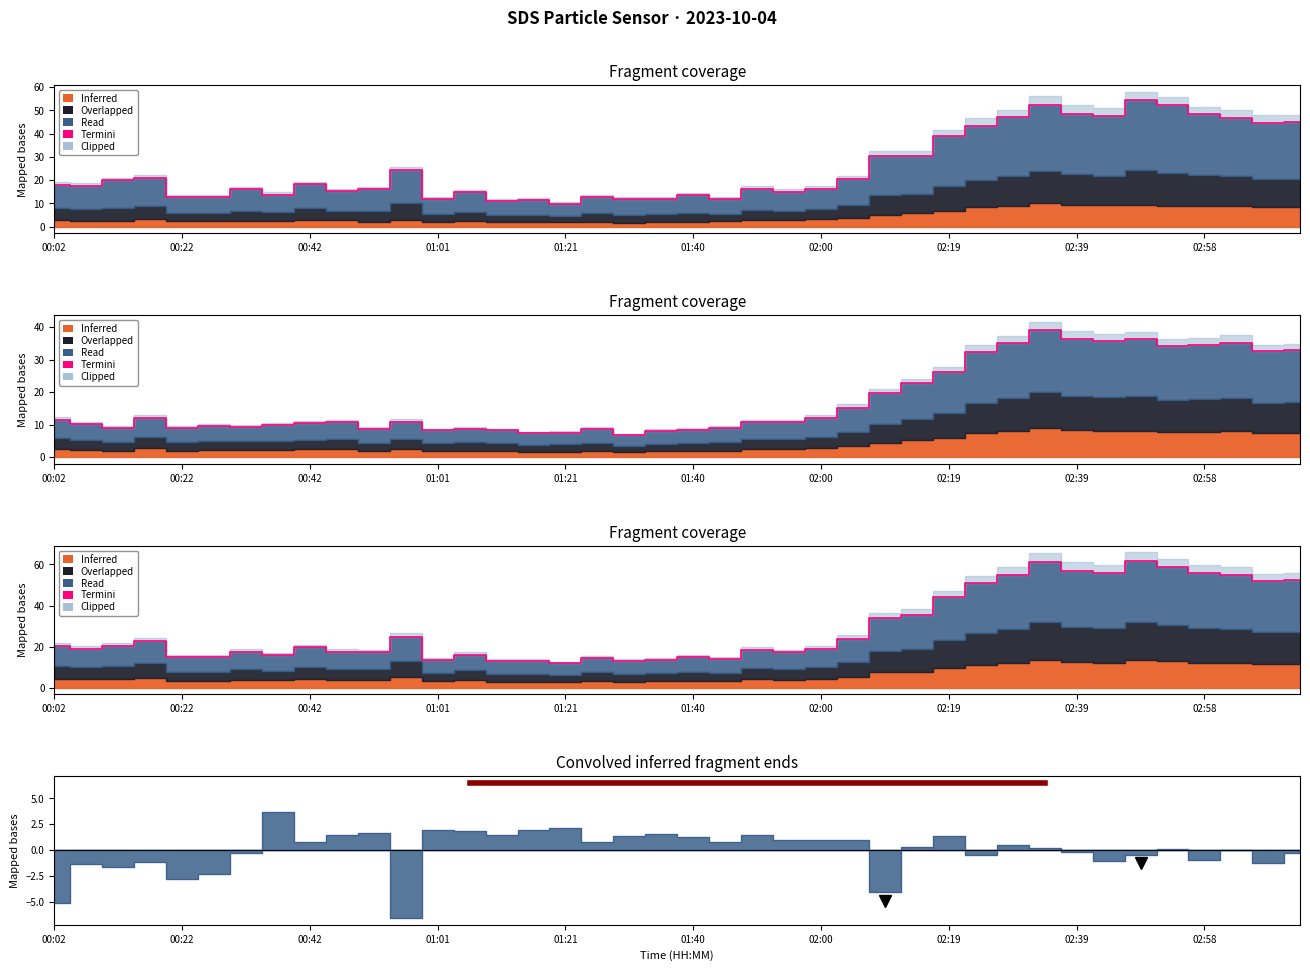

True or false: Samples and SDS_P2 intersect in this chart.

False